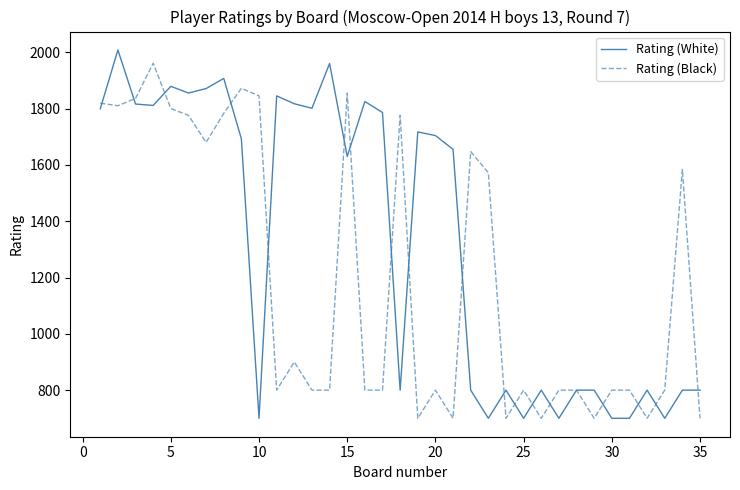

What is the lowest value of the Rating (Black) series?

700